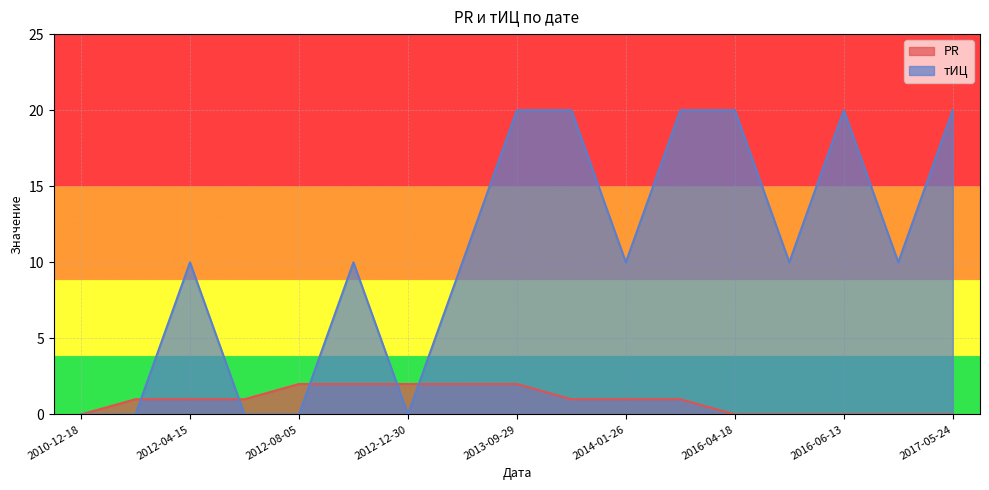

The тИЦ series shows 10 at 2012-02-12. True or false?

False